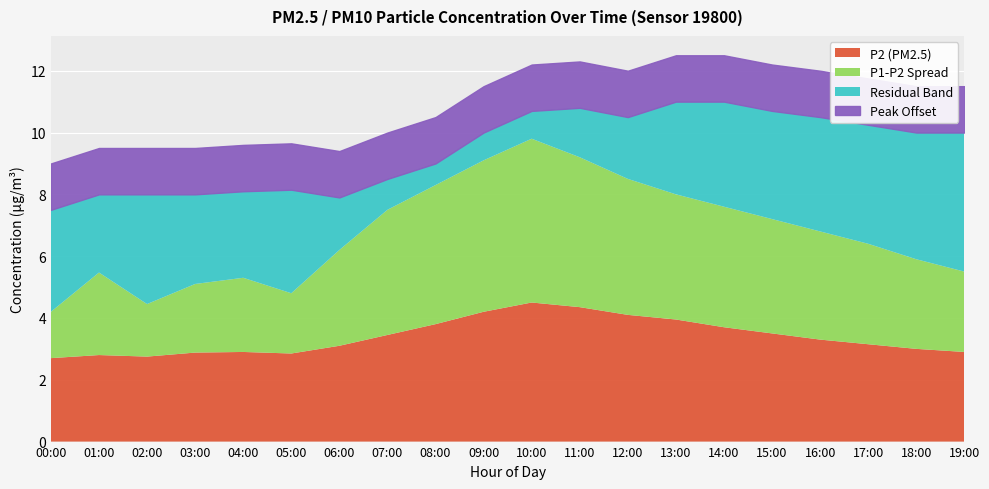

How many times do Residual and Diff_P1_P2 cross each other?

4